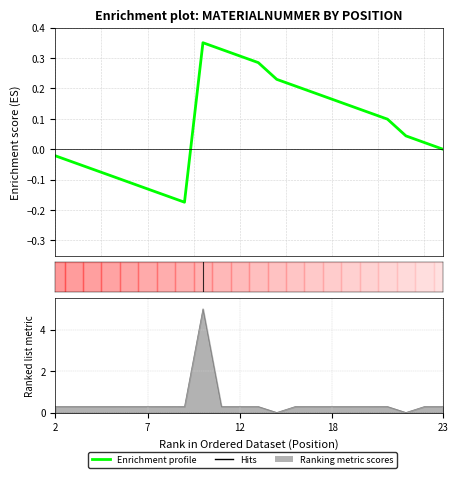

How many data points does each series have?

22